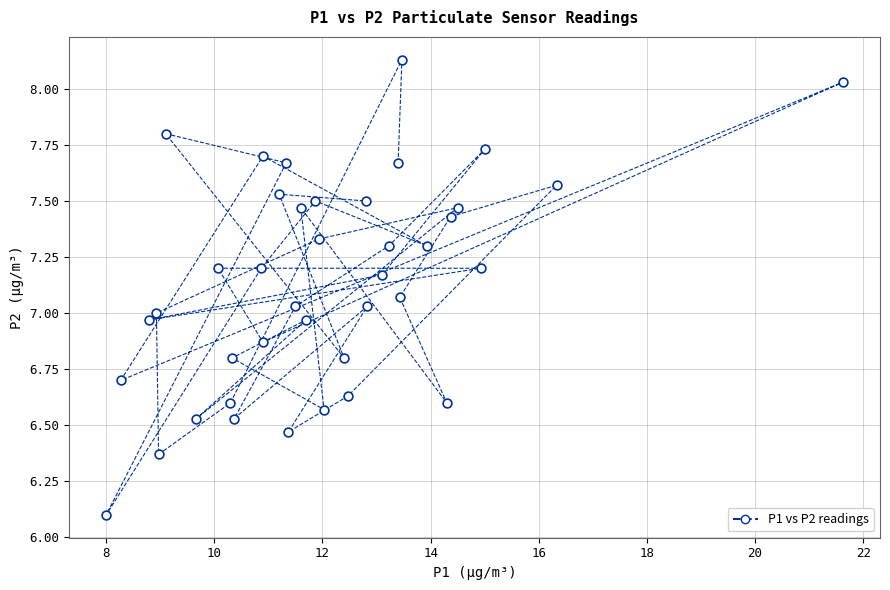

What is the range of X values (max minus min)?

13.6